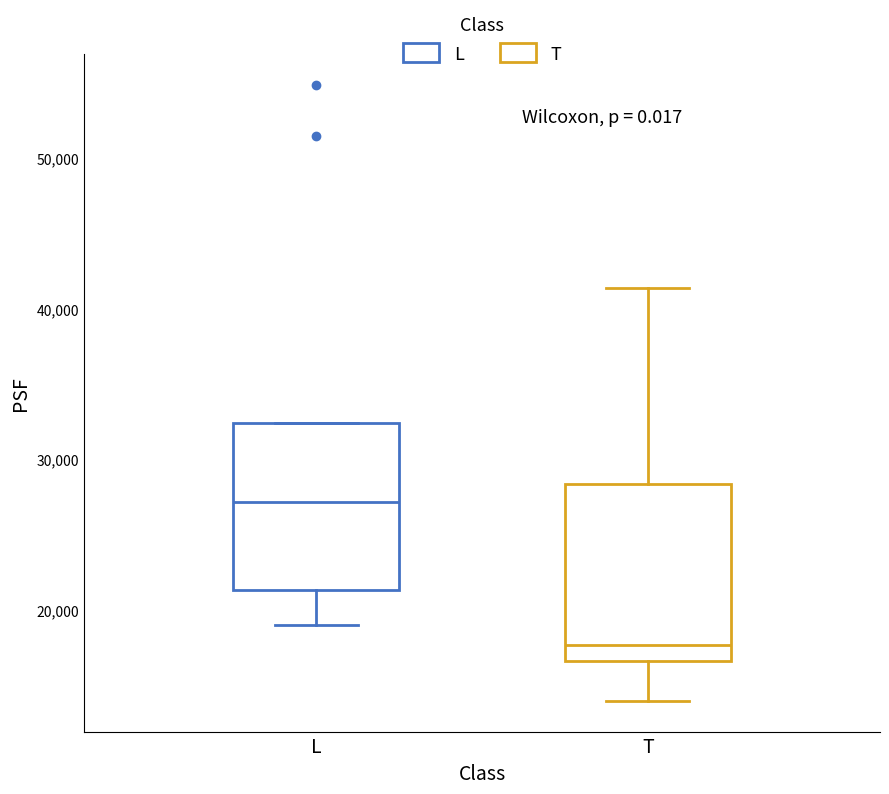

Reading left to right, read every box against the y-axis: the position of its median line, the range the box covers, and the ends of its whiskers. The values are not printed on the chart, so give them approximately, as read against the axis.

L: median 27000, box 21000 to 32000, whiskers 19000 to 32000
T: median 18000, box 17000 to 28000, whiskers 14000 to 41000